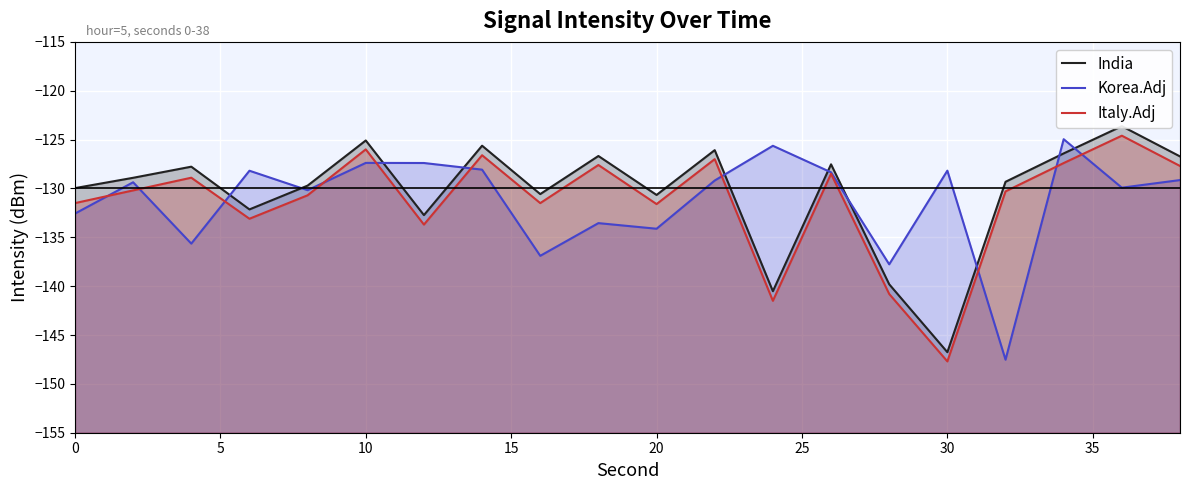

How many categories are shown in the chart?

20